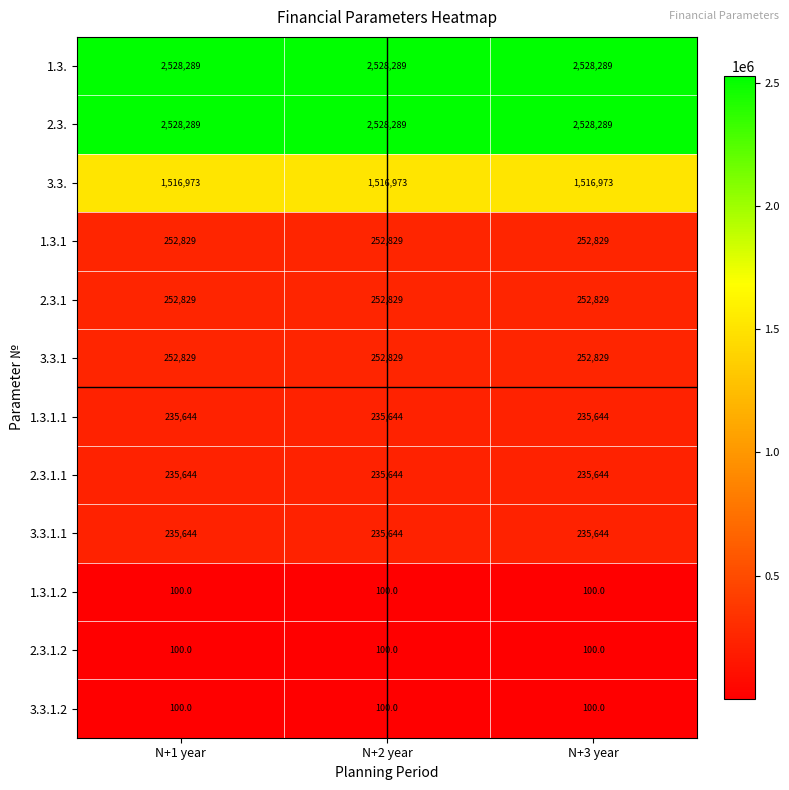

What is the difference between the highest and lowest values at N+1 year?

2528189